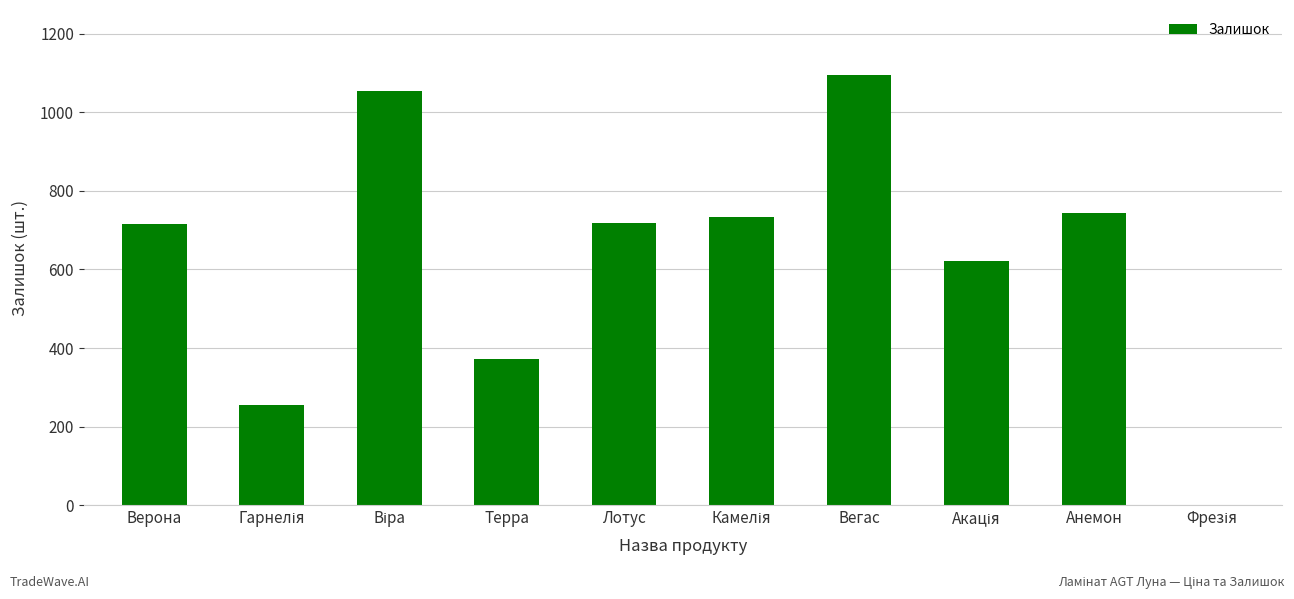

The value at Терра is 372. True or false?

True